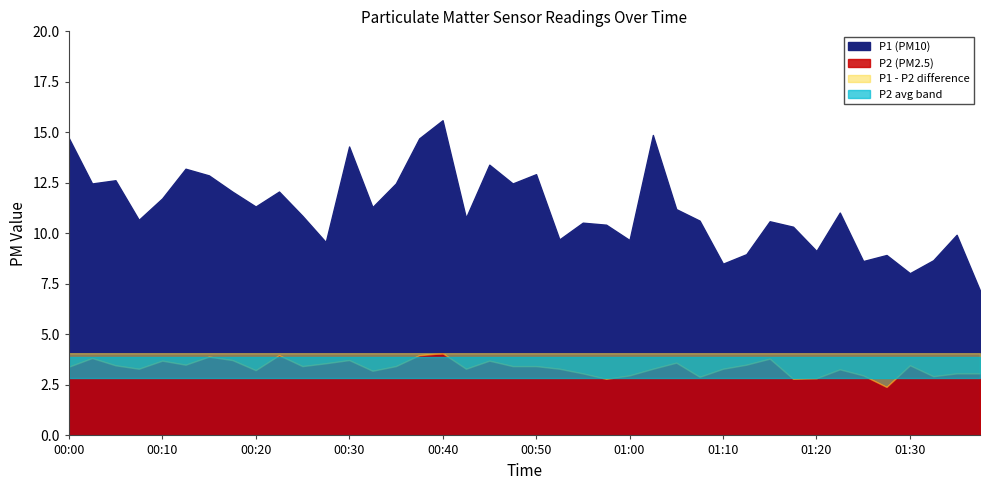

At which category does P1 reach its first local valley?

00:03